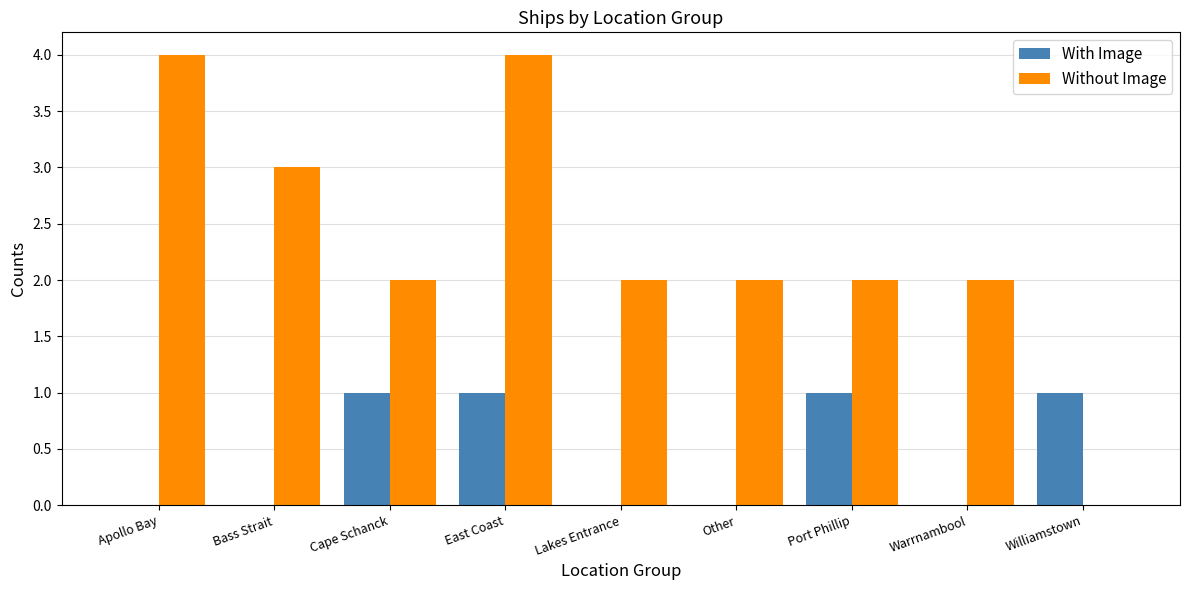

What are all the series names shown in the legend?

With Image, Without Image